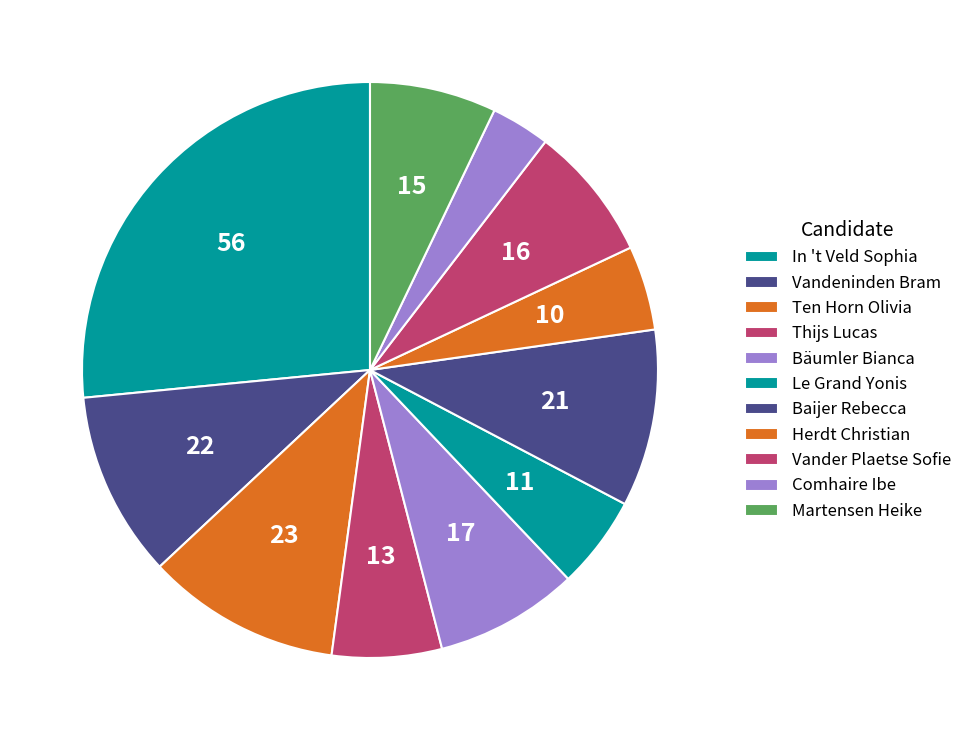

How many segments does this pie chart have?

11